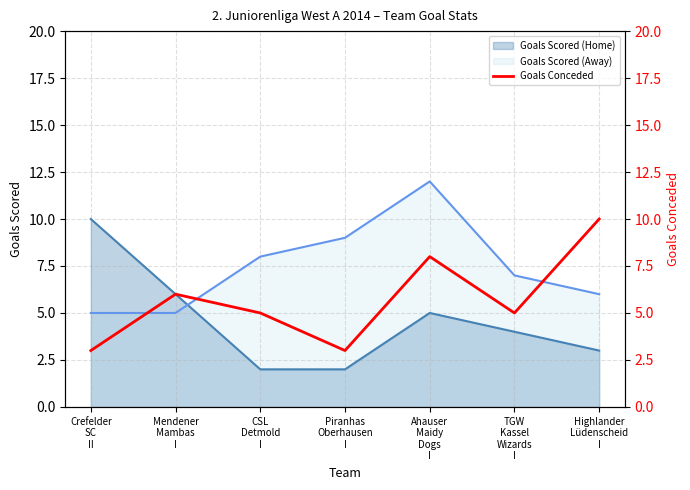

Is it true that the value at Highlander
Lüdenscheid
I is 5?

False